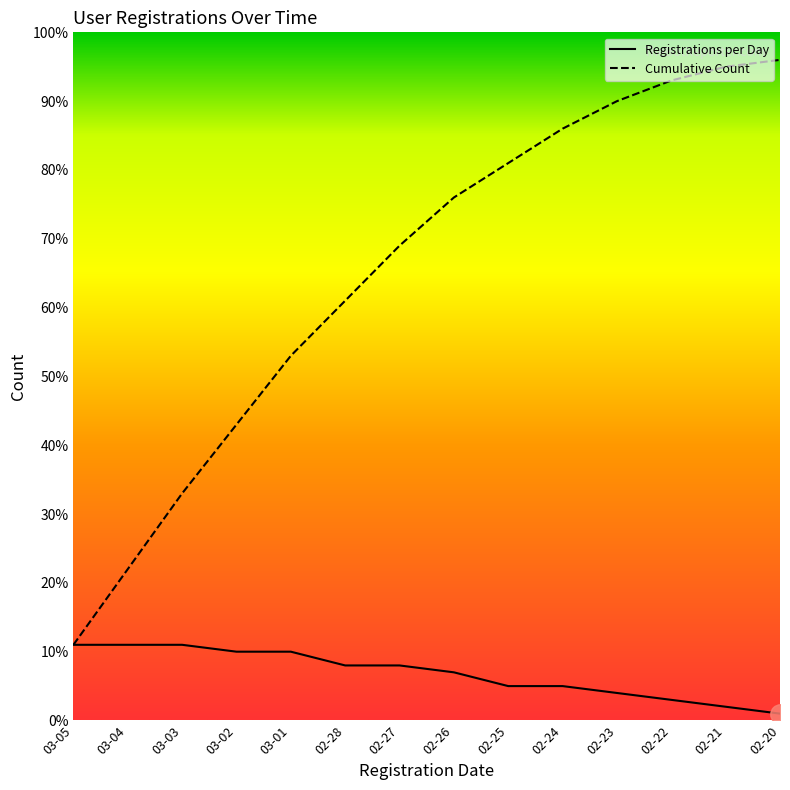

What is the average value of the Cumulative Count series?

65